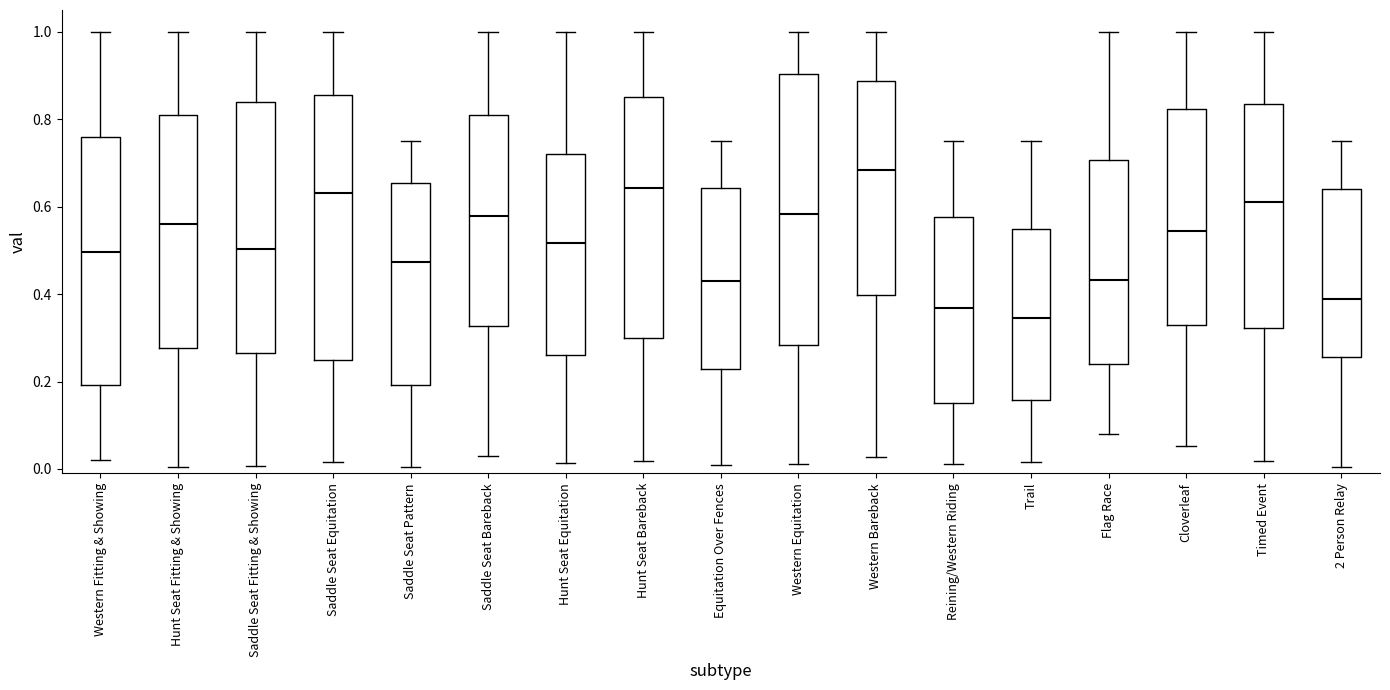

Where does the upper whisker of the box for Hunt Seat Fitting & Showing end on the y-axis? The values are not printed on the chart, so give them approximately, as read against the axis.

1.00